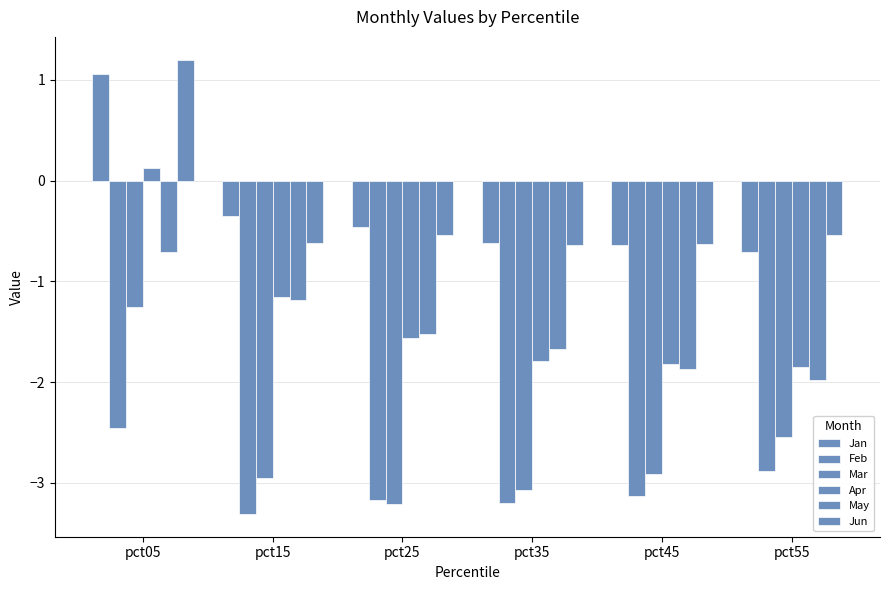

How many data points in Feb are less than -3?

4